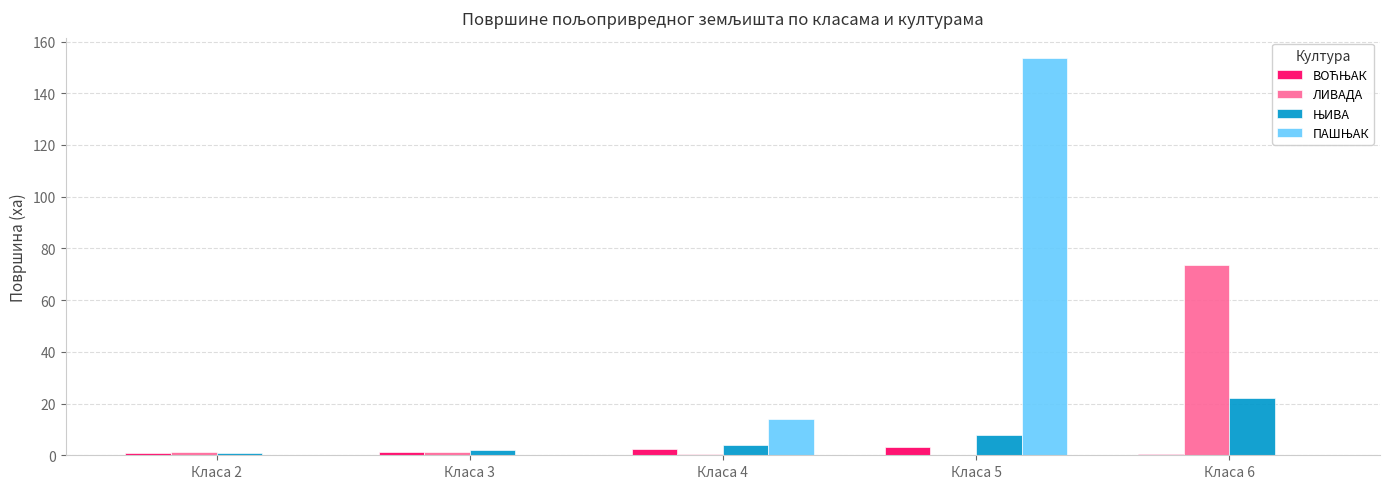

How many values in the ЛИВАДА series exceed 1?

3